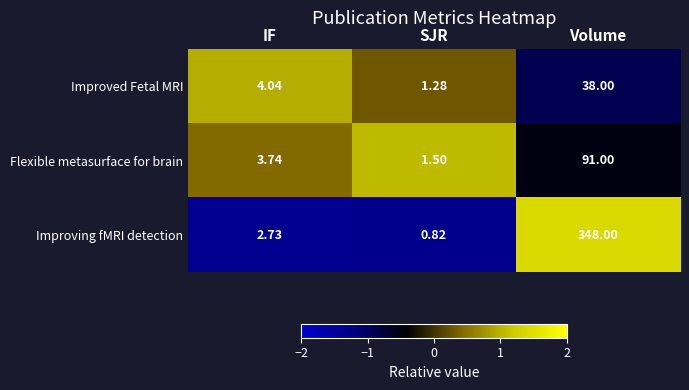

List the series in order of their peak value, lowest first.

Improved Fetal MRI, Flexible metasurface for brain, Improving fMRI detection